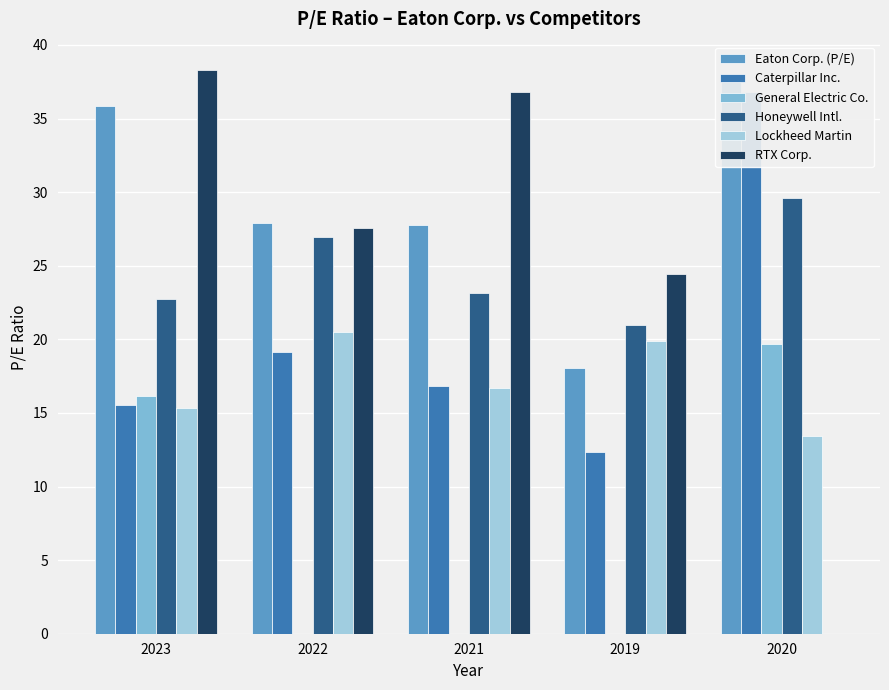

What is the lowest value of the Eaton Corp. (P/E) series?

18.1